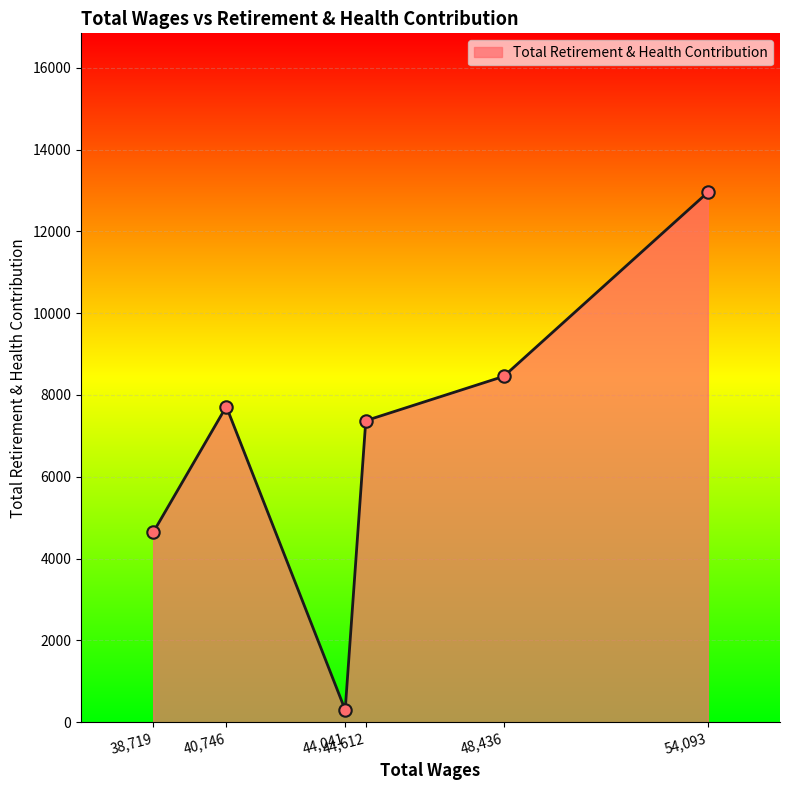

What is the maximum value shown in the chart?

12954